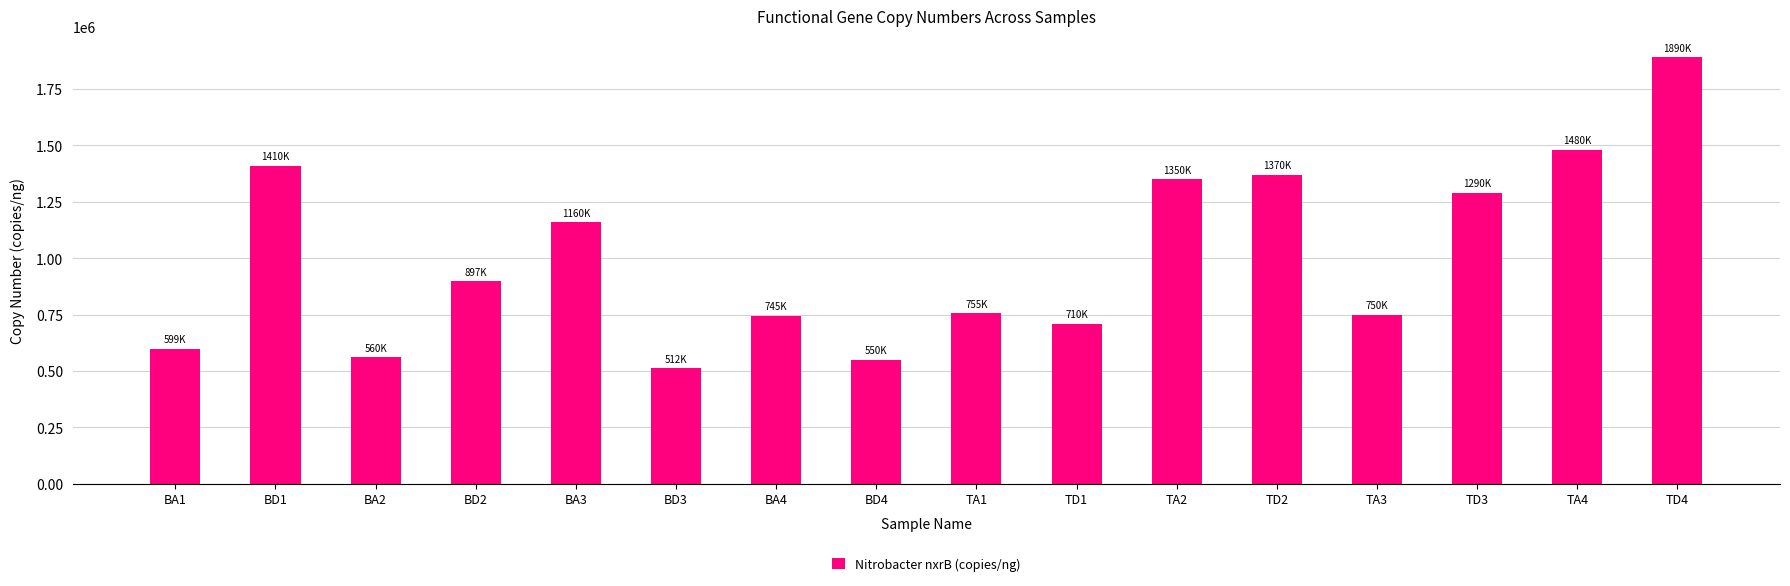

Which category has the lowest value across all series?

BD3